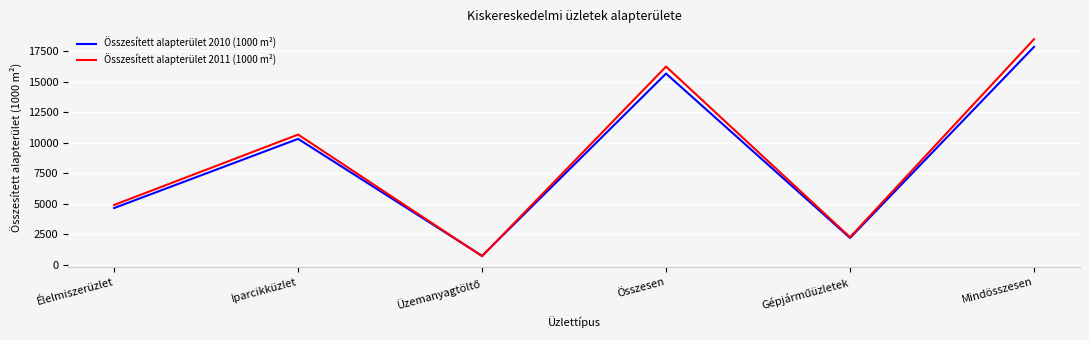

The Összesített alapterület 2010 (1000 m²) series shows 8808 at Összesen. True or false?

False